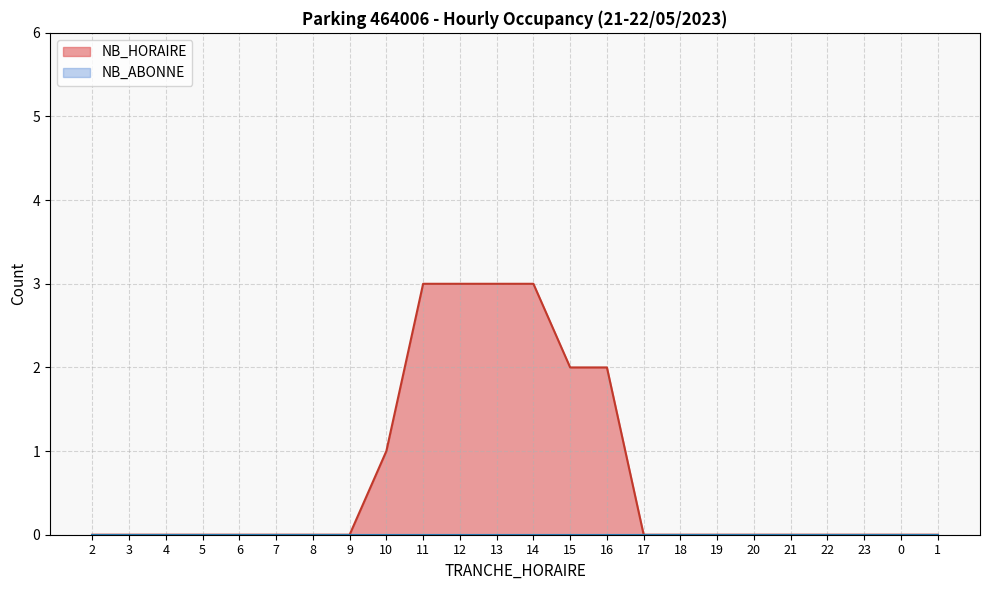

Which category has the highest value across all series?

11